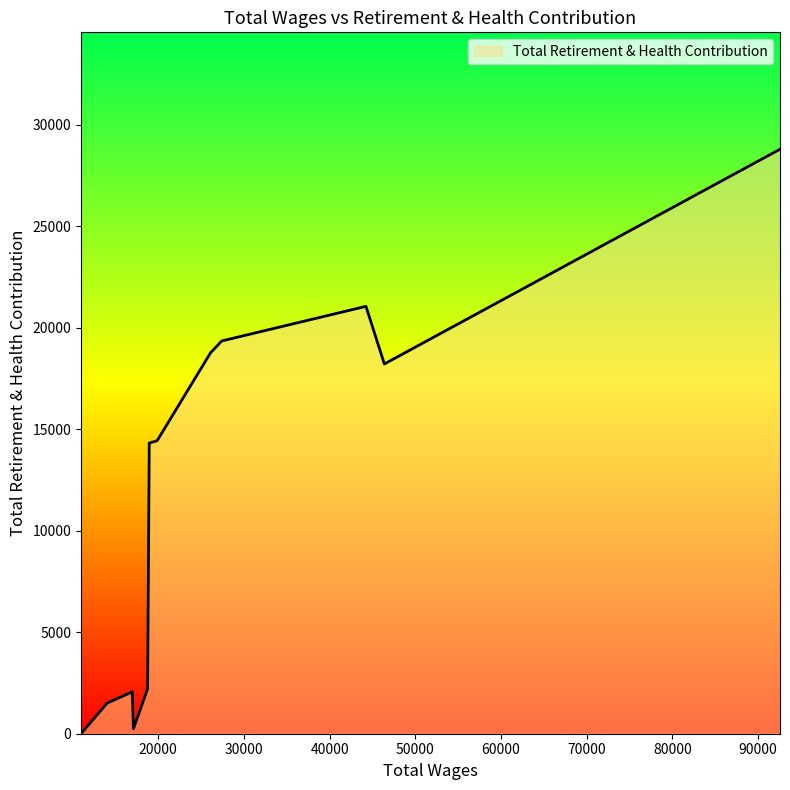

What is the sum of all values?

169647